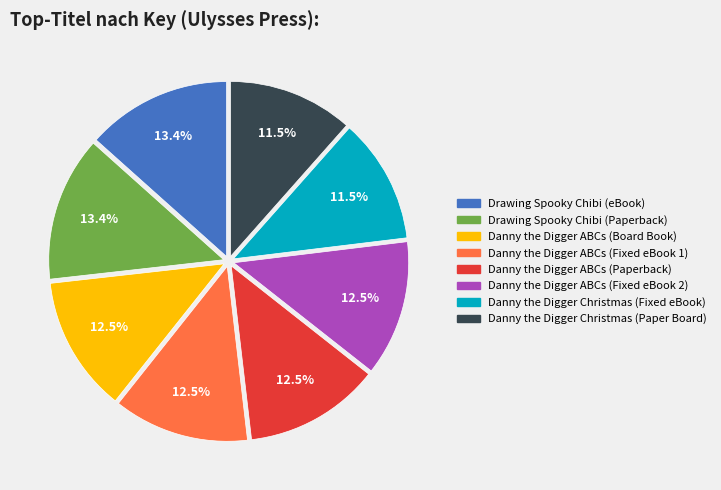

Does any single category account for the majority?

No